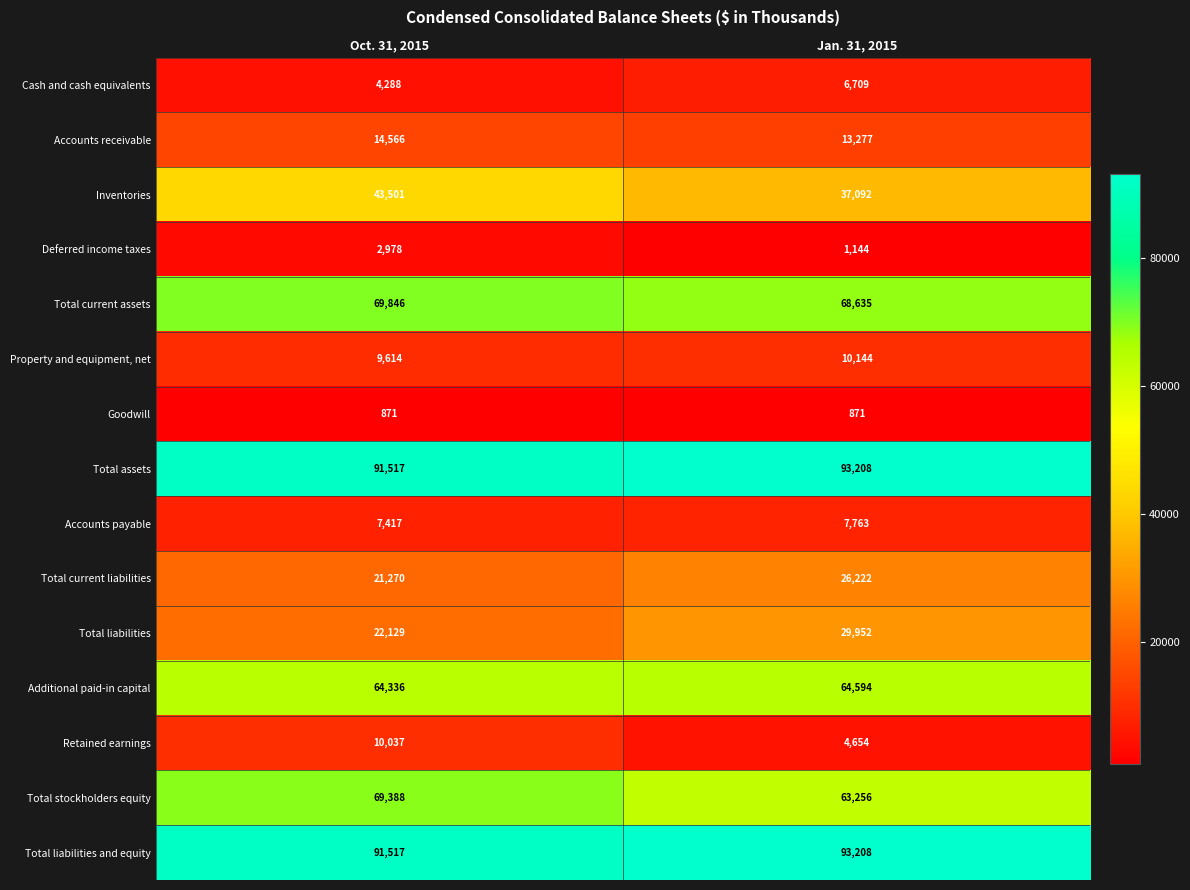

The value of Inventories at Jan. 31, 2015 is 53764. True or false?

False